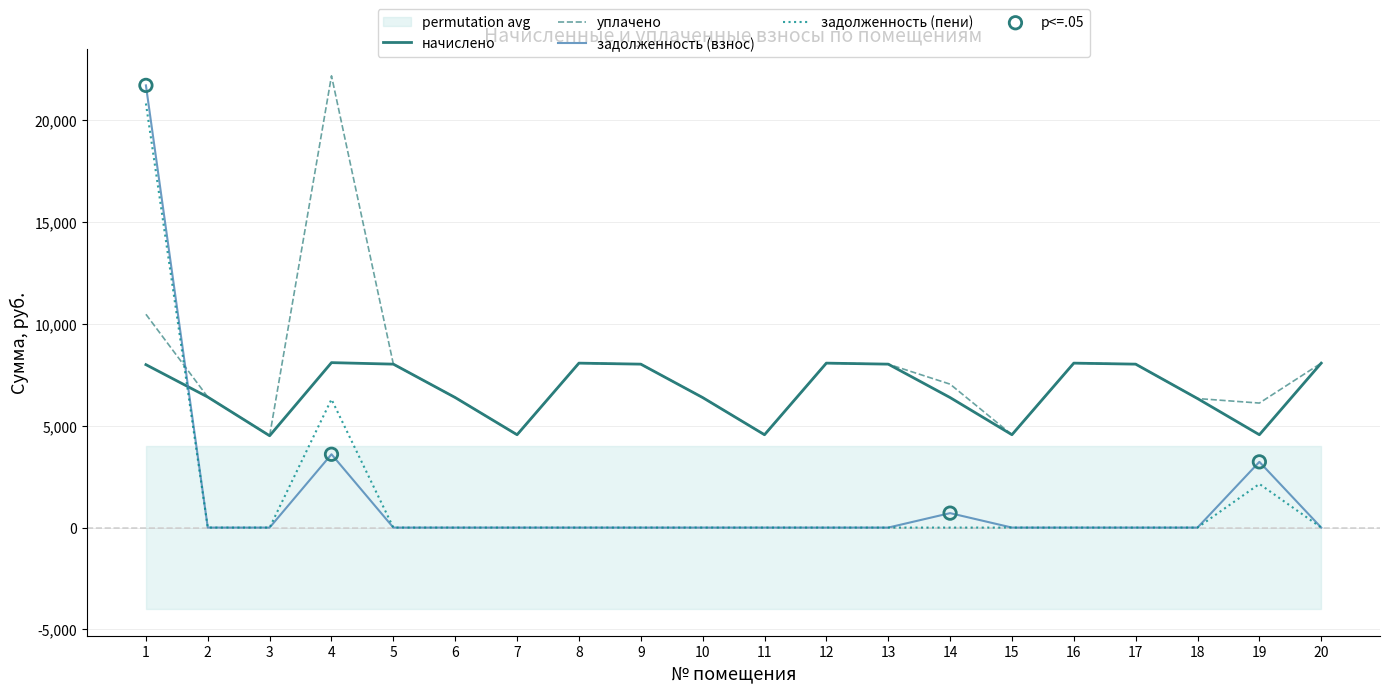

Is the value of начислено at 4 greater than the value of уплачено at 18?

Yes